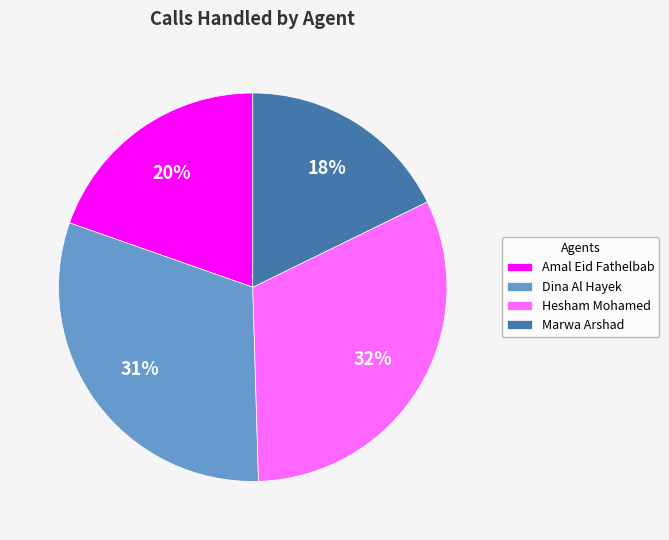

Is Amal Eid Fathelbab the majority of the pie?

No